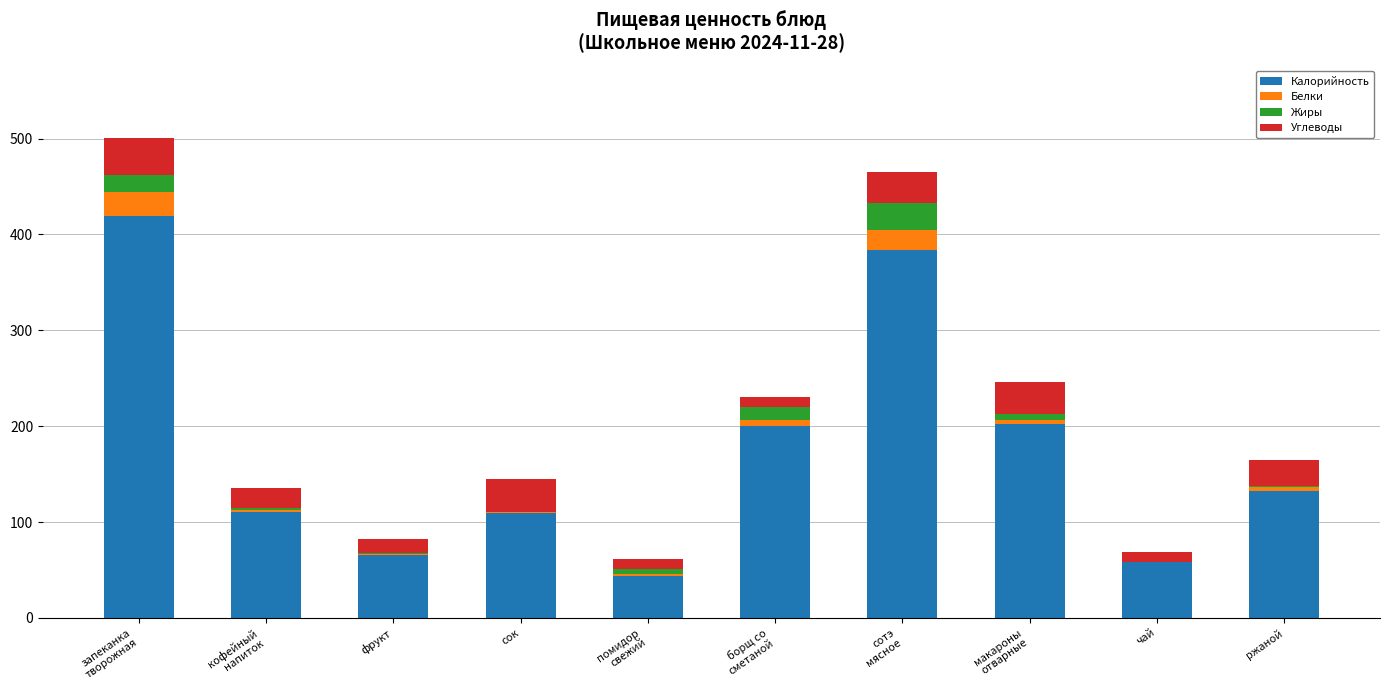

The Калорийность series shows 58 at чай. True or false?

True